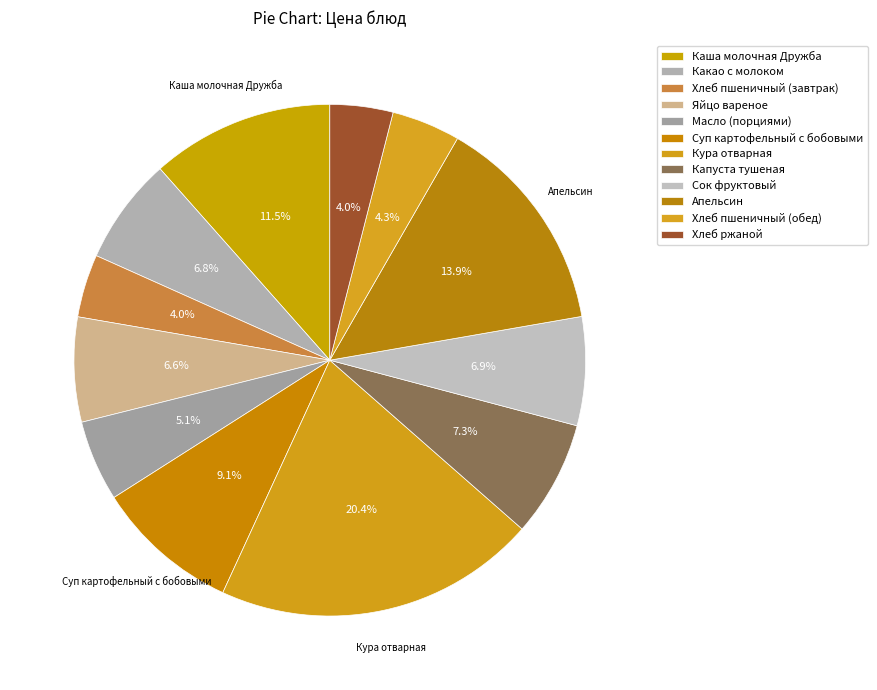

Is the sum of Каша молочная Дружба and Кура отварная greater than half?

No